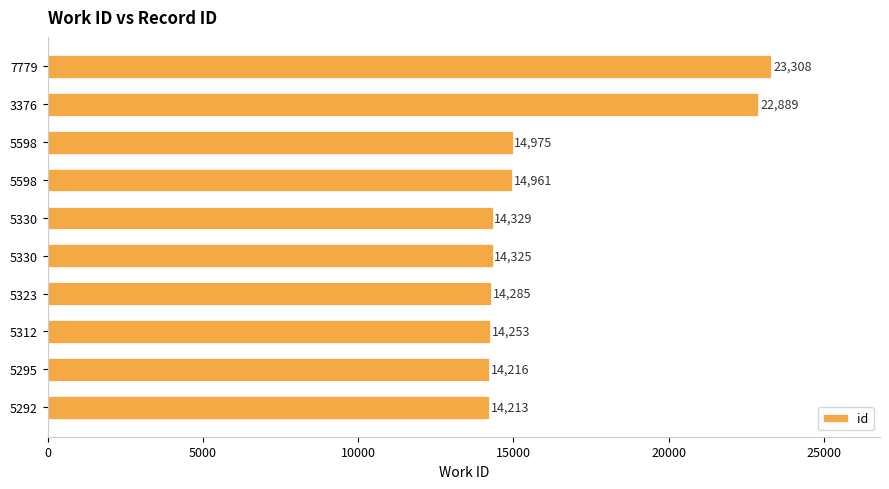

Which label corresponds to the largest value in the chart?

7779